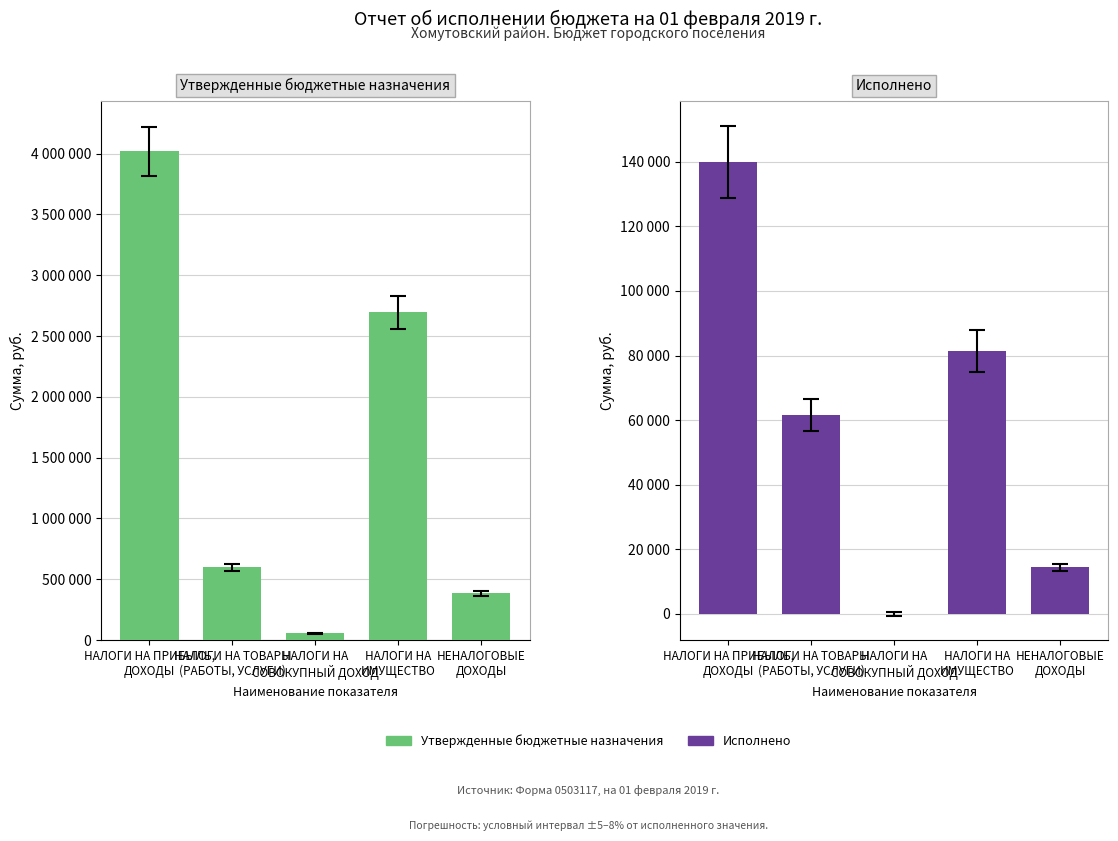

What are all the series names shown in the legend?

Утвержденные бюджетные назначения, Исполнено